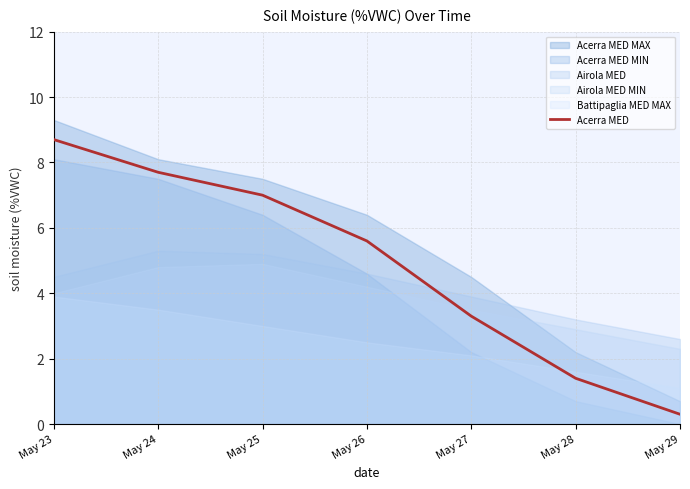

Count the number of categories in the chart.

7